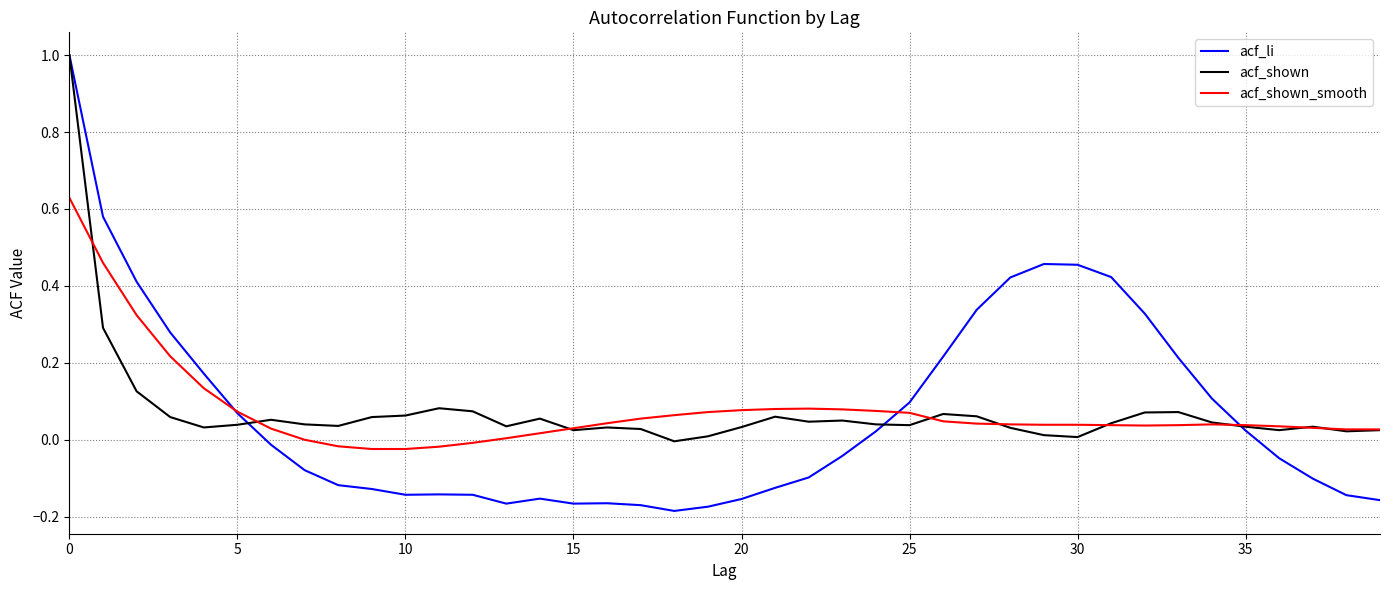

What is the greatest value displayed?

1.0